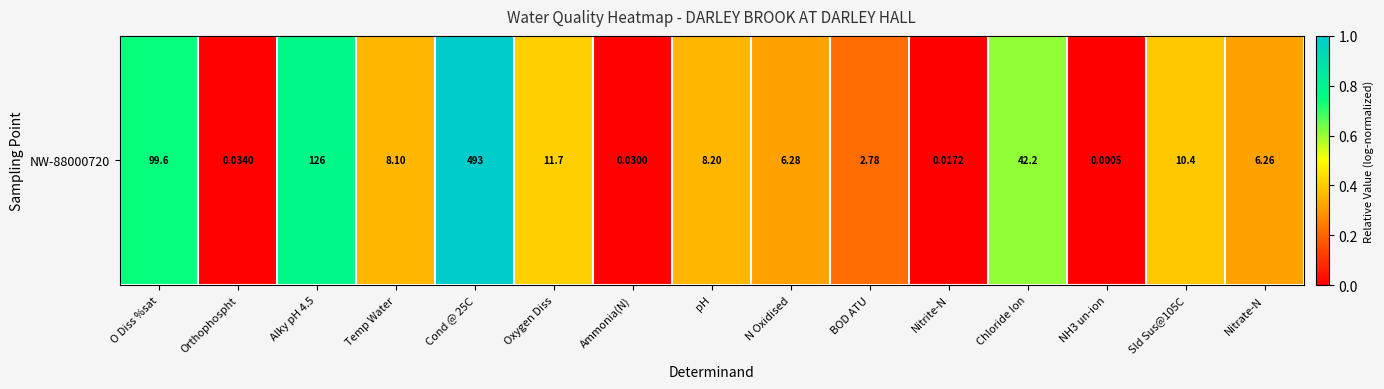

List the labels in order of value, smallest first.

NH3 un-ion, Nitrite-N, Ammonia(N), Orthophospht, BOD ATU, Nitrate-N, N Oxidised, Temp Water, pH, Sld Sus@105C, Oxygen Diss, Chloride Ion, O Diss %sat, Alky pH 4.5, Cond @ 25C